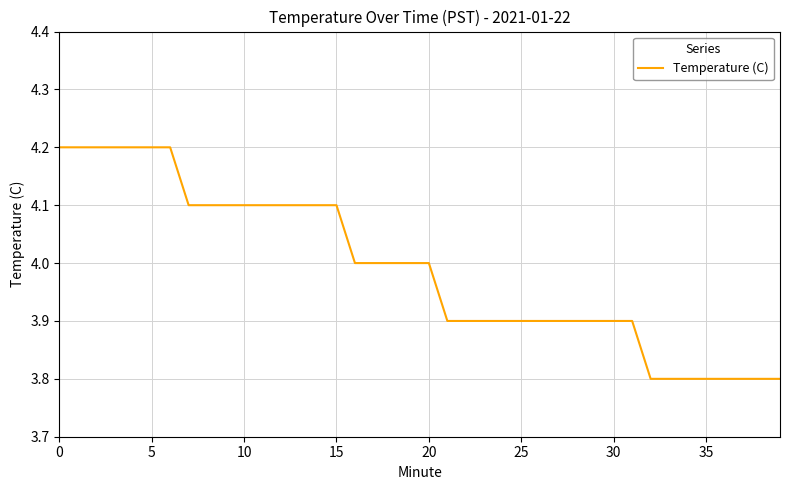

What is the difference between the maximum and minimum values?

0.4